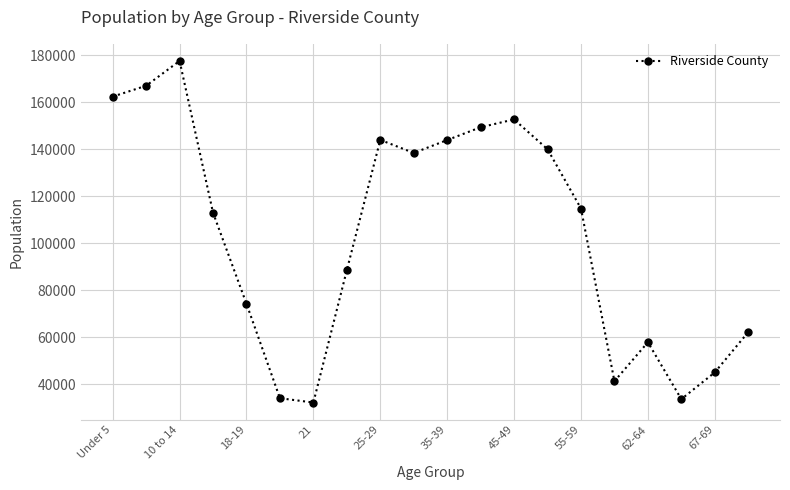

What is the greatest value displayed?

177644